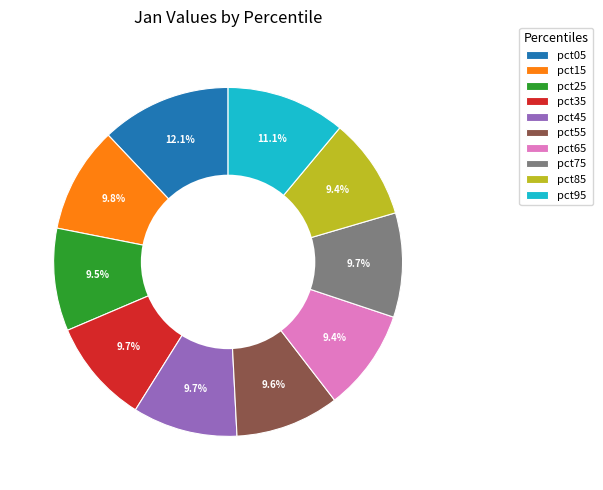

To the nearest percent, what is the difference between the largest and smallest slice percentages?

3%